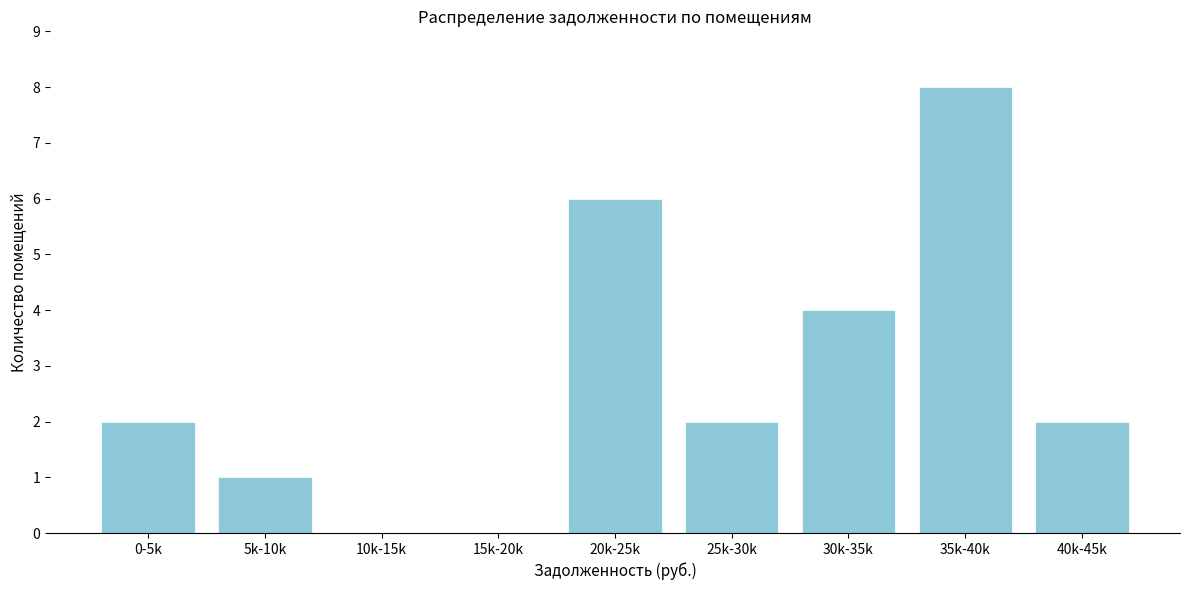

Reading right to left, list all the values displayed in this chart.

40k-45k=2	35k-40k=8	30k-35k=4	25k-30k=2	20k-25k=6	15k-20k=0	10k-15k=0	5k-10k=1	0-5k=2